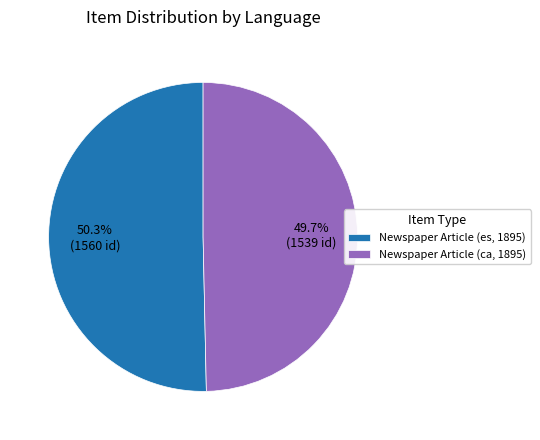

Which has a higher value, Newspaper Article (es, 1895) or Newspaper Article (ca, 1895)?

Newspaper Article (es, 1895)